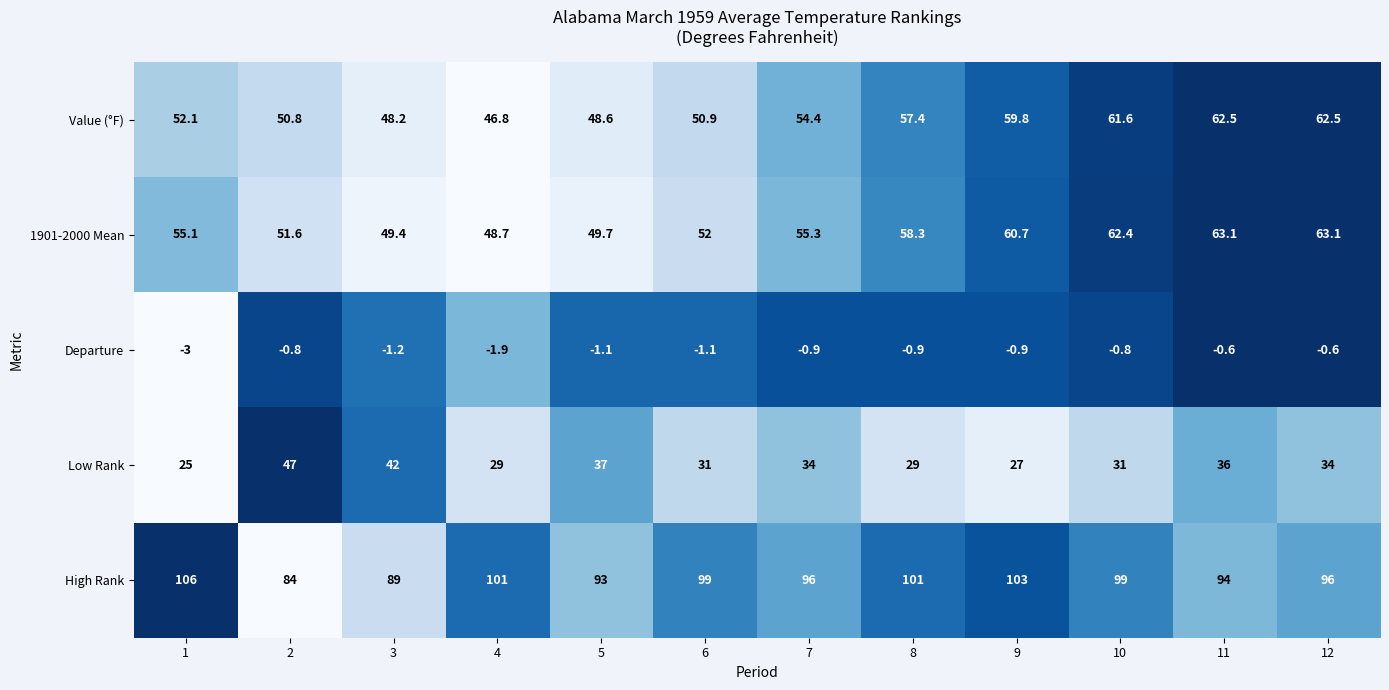

What is the difference between the second highest and minimum values in the Value (°F) series?

15.7